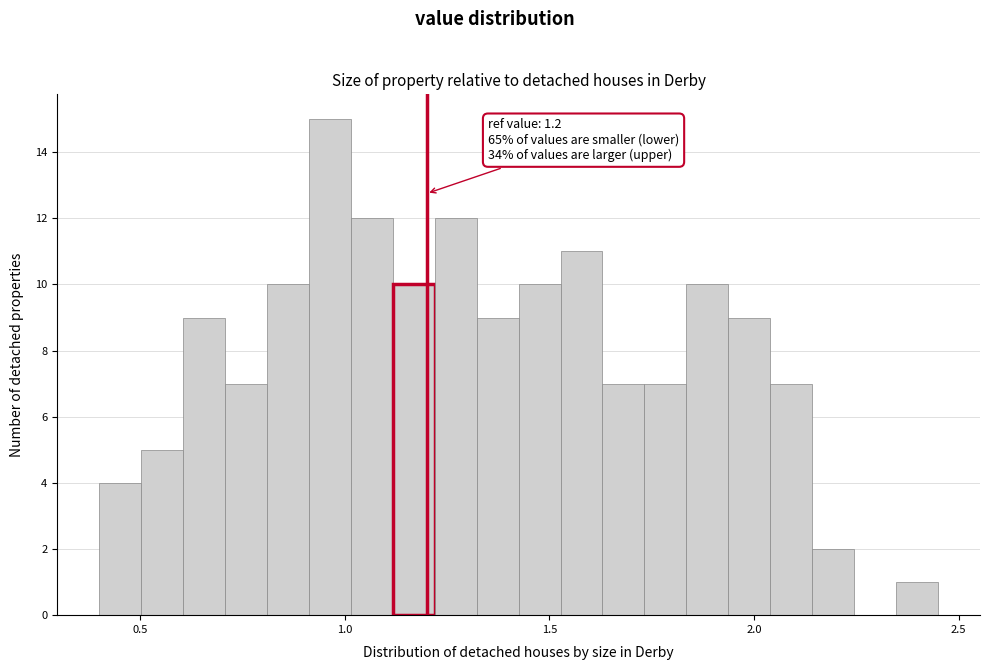

Around what value on the x-axis is the tallest bar? Give the approximate position of its centre, as read against the axis.

0.95